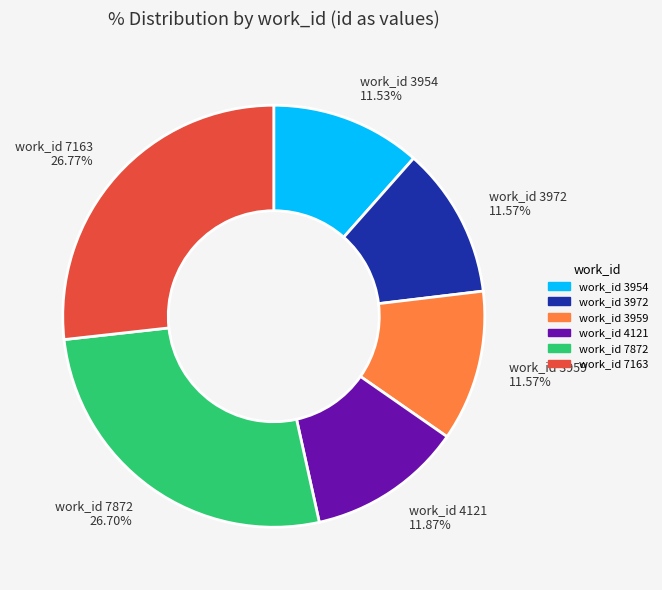

Does work_id 7163 26.77% represent more than half of the total?

No